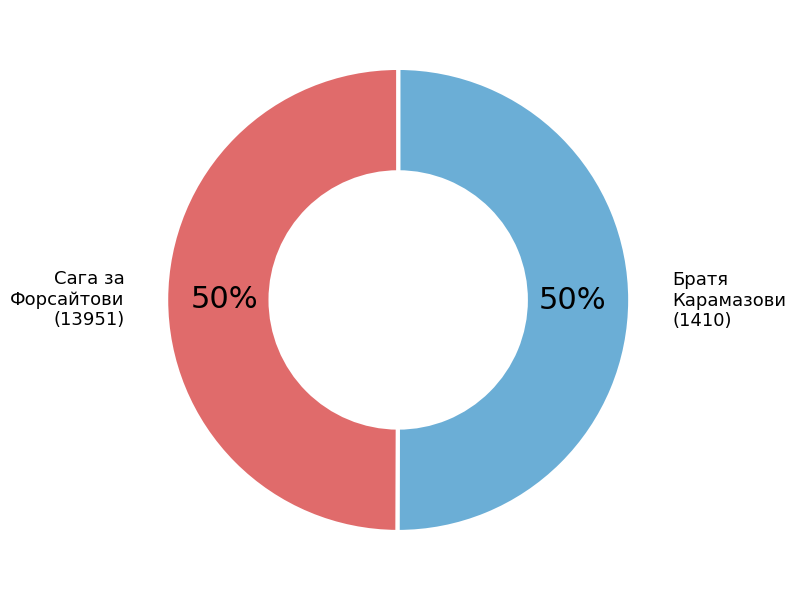

Is it true that Братя Карамазови (1410) is 56% of the pie?

False